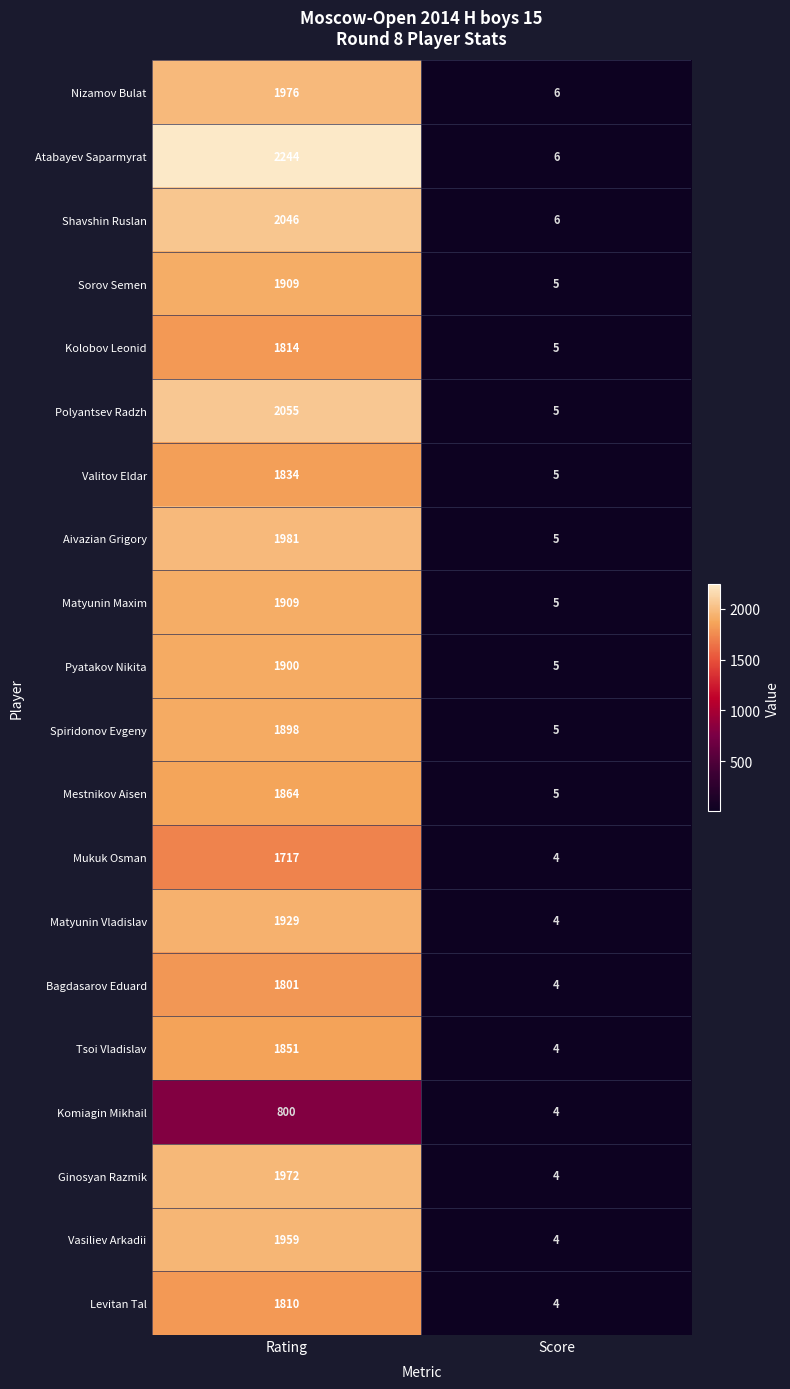

Read the Mukuk Osman value at Score.

4